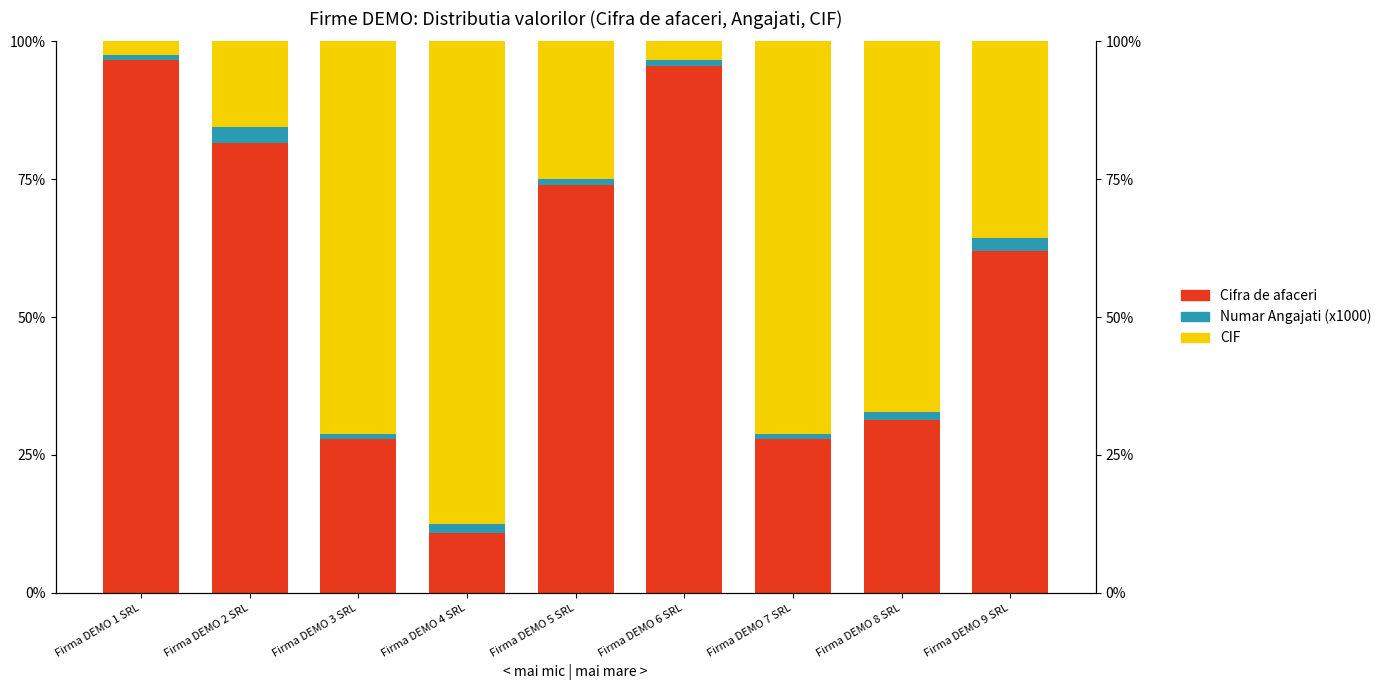

Which series has the largest total across all categories?

Cifra de afaceri